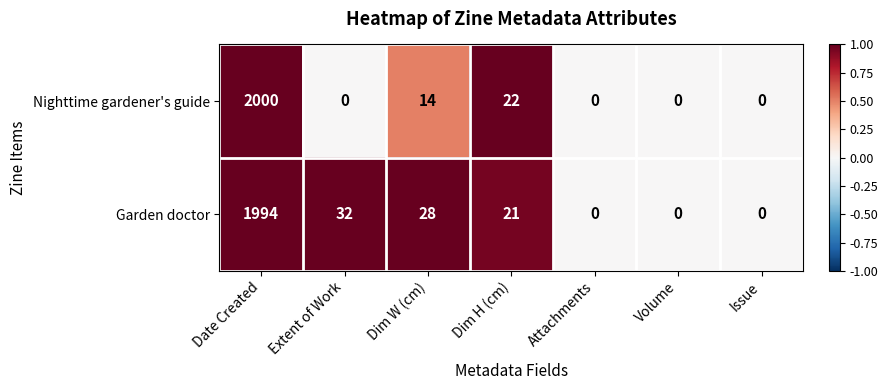

What is the total value across all series at Extent of Work?

32